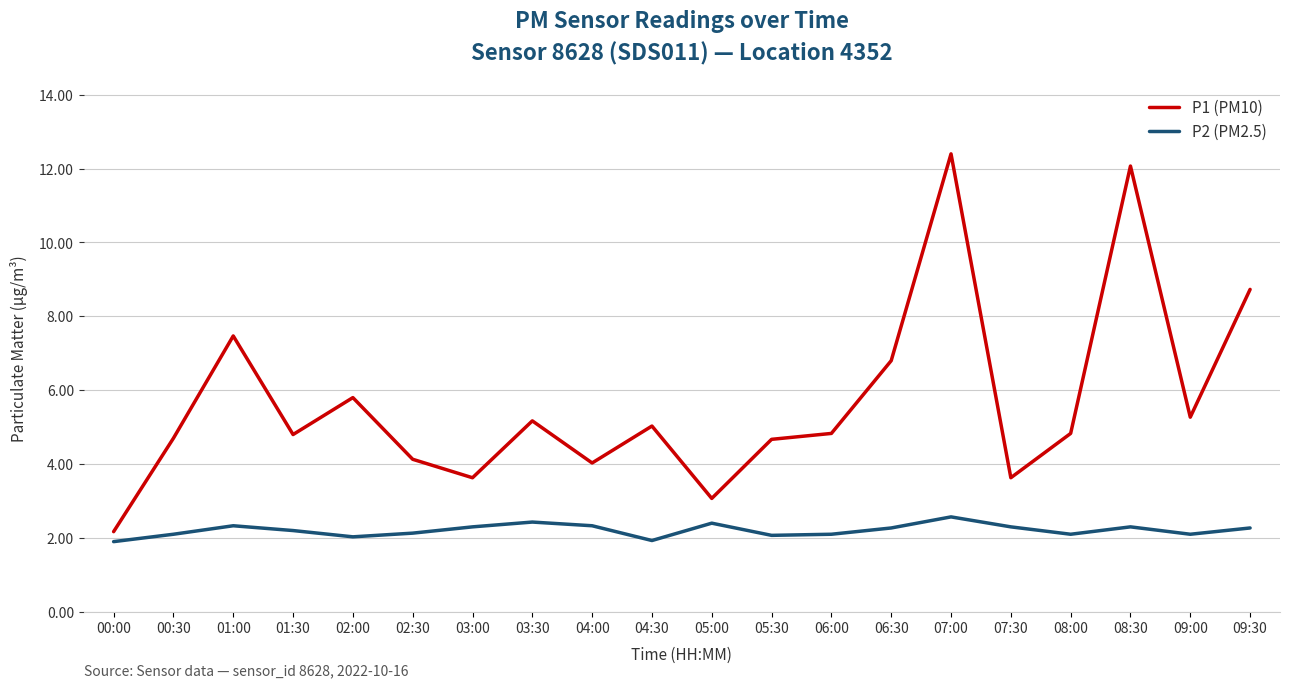

Rank the series by their average value, from highest to lowest.

P1 (PM10), P2 (PM2.5)